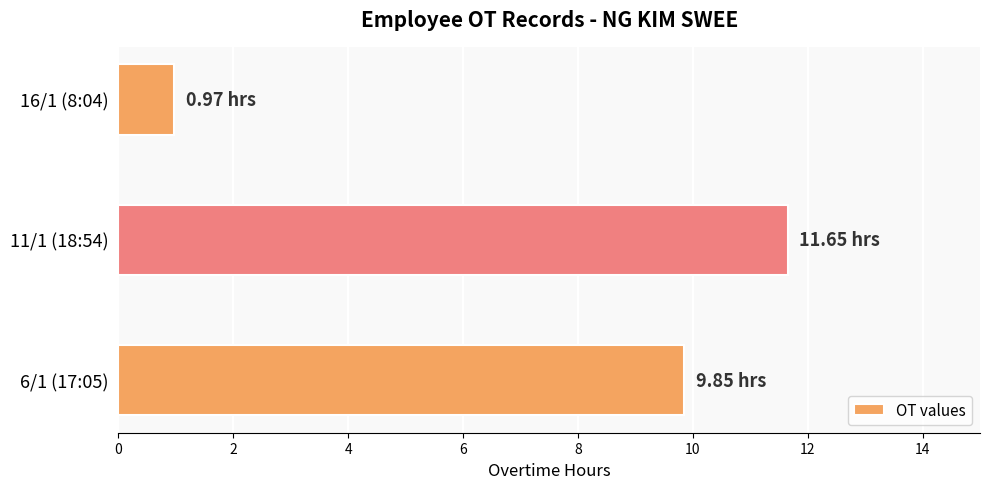

What is the average value?

7.5